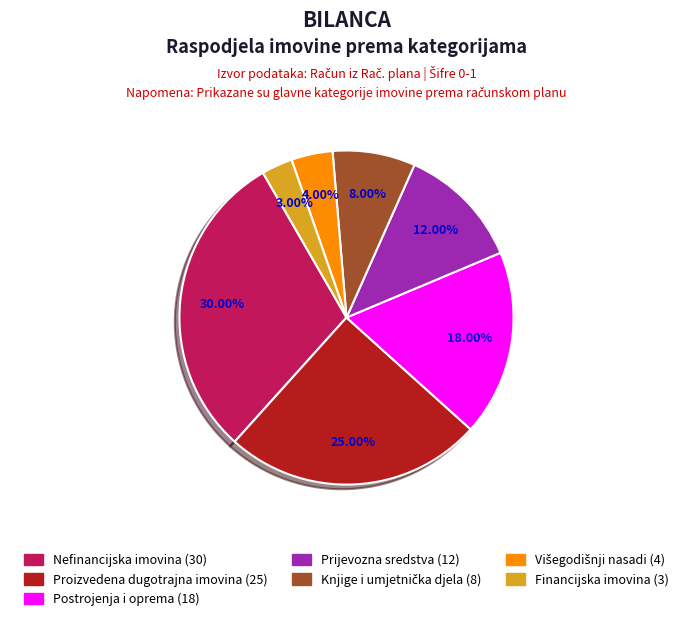

Which slice is the largest?

Nefinancijska imovina